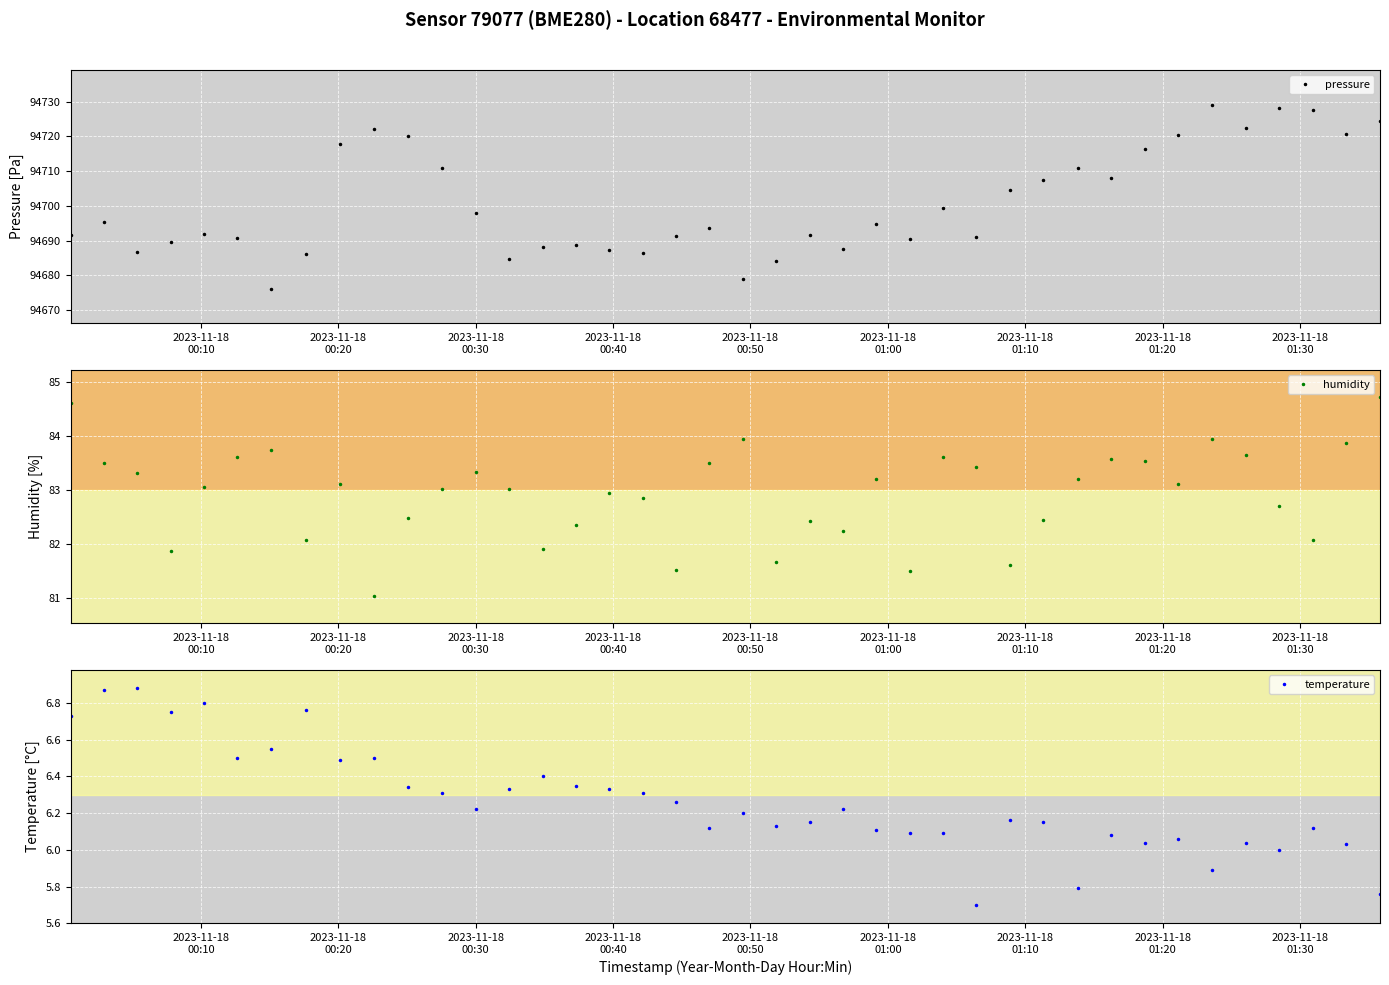

At how many categories does at least one series exceed 8599?

40